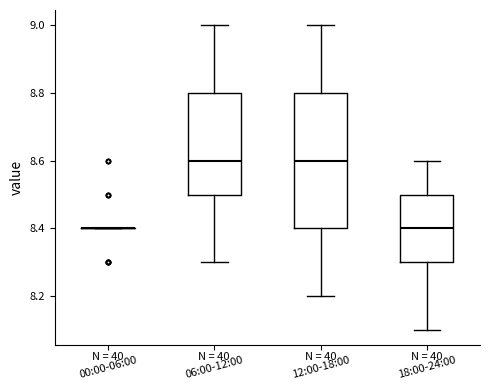

Reading left to right, transcribe this box plot: for each box, give where its median line is, the range the box spans, and where its two whiskers end, as read against the y-axis. The values are not printed on the chart, so give them approximately, as read against the axis.

00:00-06:00: box collapsed to a line at 8.4, whiskers 8.4 to 8.4
06:00-12:00: median 8.6, box 8.5 to 8.8, whiskers 8.3 to 9.0
12:00-18:00: median 8.6, box 8.4 to 8.8, whiskers 8.2 to 9.0
18:00-24:00: median 8.4, box 8.3 to 8.5, whiskers 8.1 to 8.6